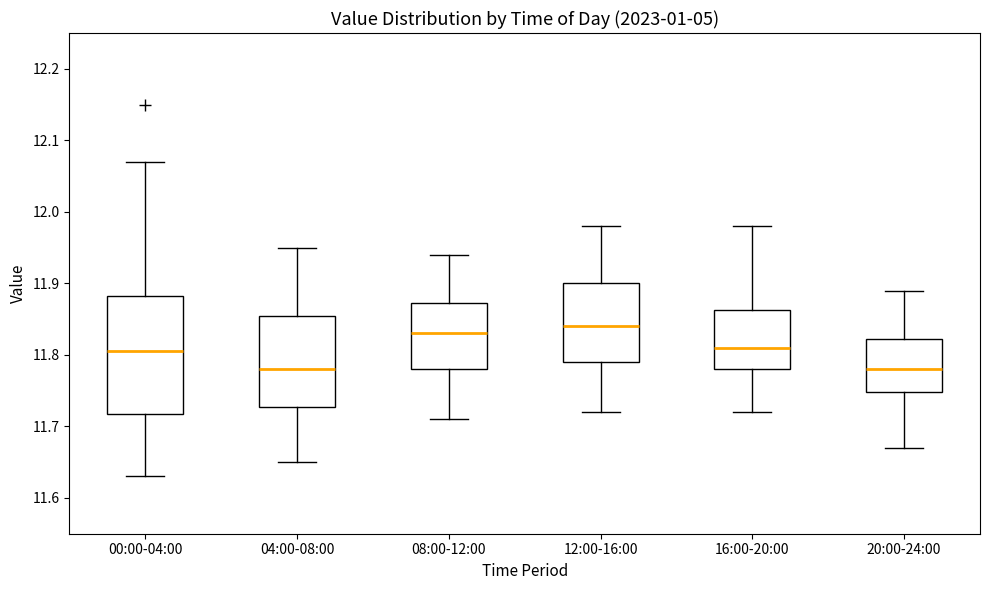

Where does the upper whisker of the box for 20:00-24:00 end on the y-axis? The values are not printed on the chart, so give them approximately, as read against the axis.

11.89